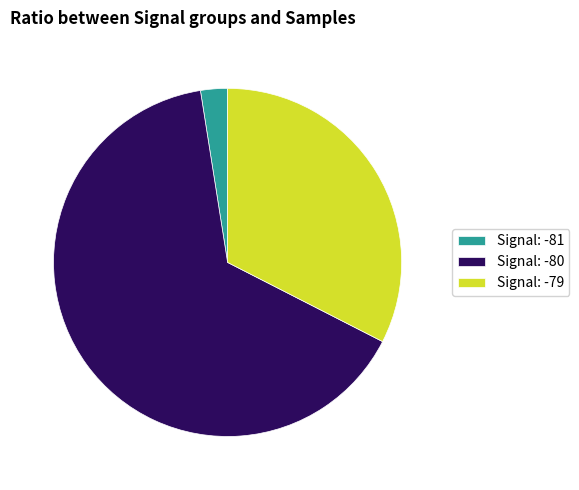

Rank the categories by value from lowest to highest.

Signal: -81, Signal: -79, Signal: -80